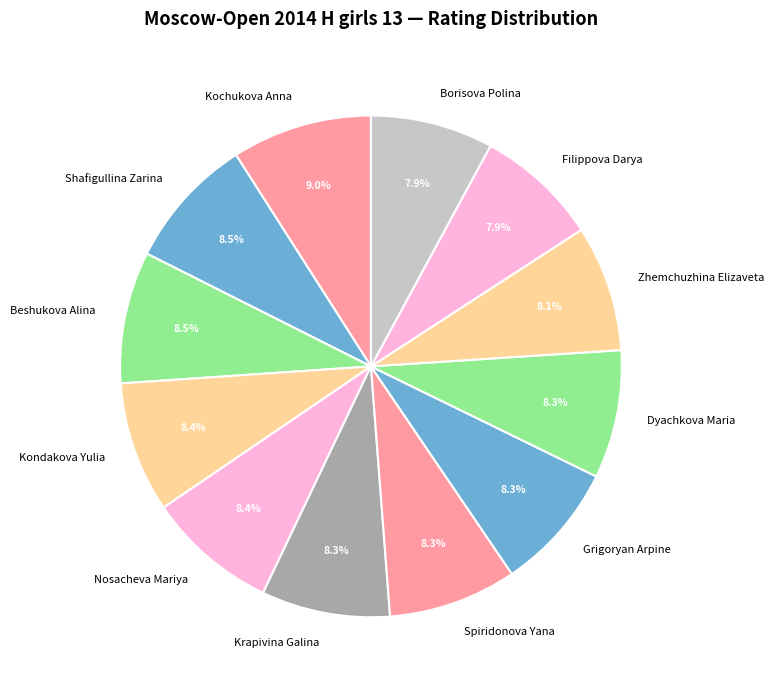

True or false: Beshukova Alina accounts for 18% of the total.

False